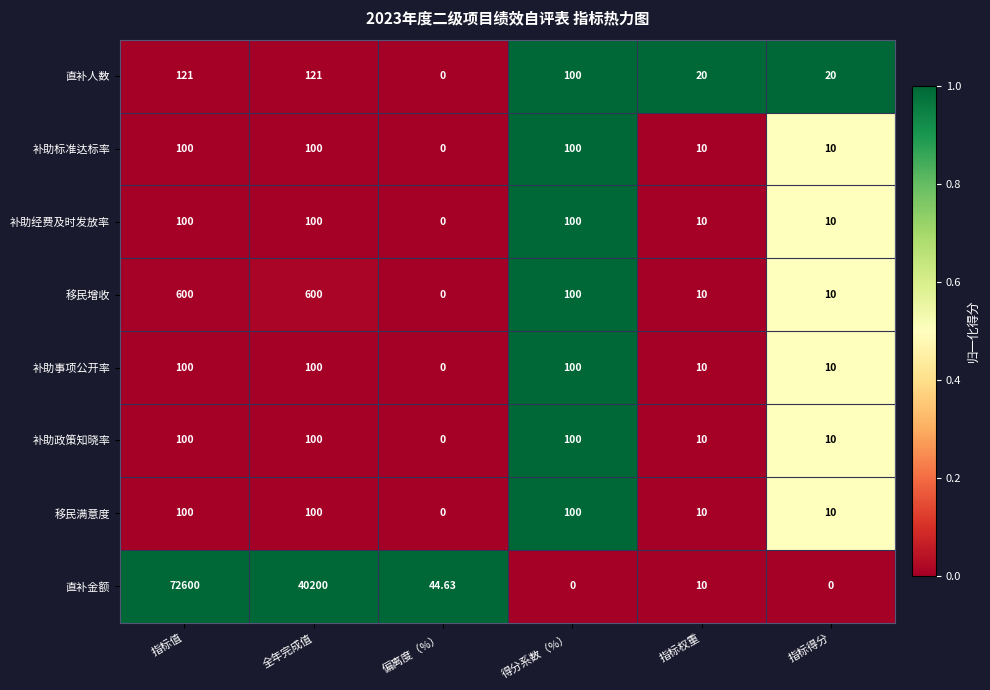

Is the value of 移民满意度 at 偏离度（%） greater than the value of 补助事项公开率 at 指标值?

No